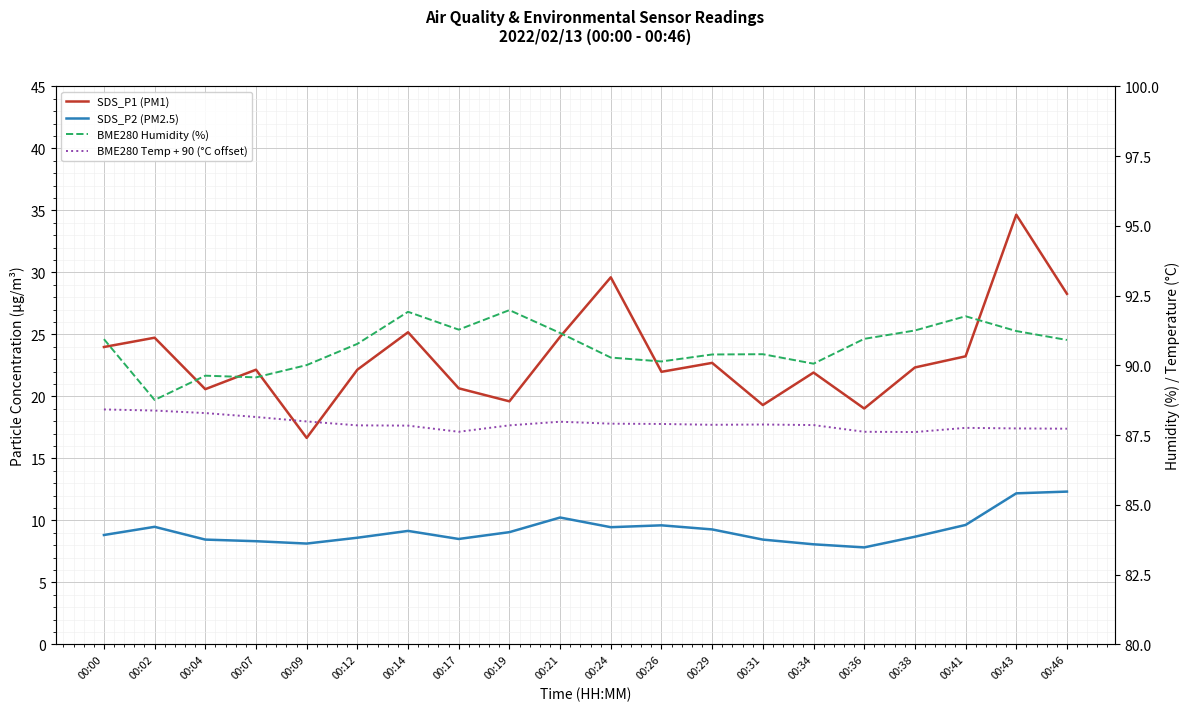

Reading left to right, what are all the values shown in this chart?

SDS_P1 (PM1): 00:00=24.0	00:02=24.7	00:04=20.6	00:07=22.1	00:09=16.6	00:12=22.1	00:14=25.2	00:17=20.6	00:19=19.6	00:21=24.8	00:24=29.6	00:26=22.0	00:29=22.7	00:31=19.3	00:34=21.9	00:36=19.0	00:38=22.3	00:41=23.2	00:43=34.6	00:46=28.3
SDS_P2 (PM2.5): 00:00=8.8	00:02=9.5	00:04=8.4	00:07=8.3	00:09=8.1	00:12=8.6	00:14=9.2	00:17=8.5	00:19=9.1	00:21=10.2	00:24=9.4	00:26=9.6	00:29=9.3	00:31=8.4	00:34=8.1	00:36=7.8	00:38=8.7	00:41=9.6	00:43=12.2	00:46=12.3
BME280 Humidity (%): 00:00=90.9	00:02=88.8	00:04=89.6	00:07=89.6	00:09=90.0	00:12=90.8	00:14=91.9	00:17=91.3	00:19=92.0	00:21=91.2	00:24=90.3	00:26=90.1	00:29=90.4	00:31=90.4	00:34=90.1	00:36=91.0	00:38=91.2	00:41=91.8	00:43=91.2	00:46=90.9
BME280 Temp + 90 (°C offset): 00:00=88.4	00:02=88.4	00:04=88.3	00:07=88.2	00:09=88.0	00:12=87.8	00:14=87.8	00:17=87.6	00:19=87.8	00:21=88.0	00:24=87.9	00:26=87.9	00:29=87.9	00:31=87.9	00:34=87.9	00:36=87.6	00:38=87.6	00:41=87.8	00:43=87.7	00:46=87.7